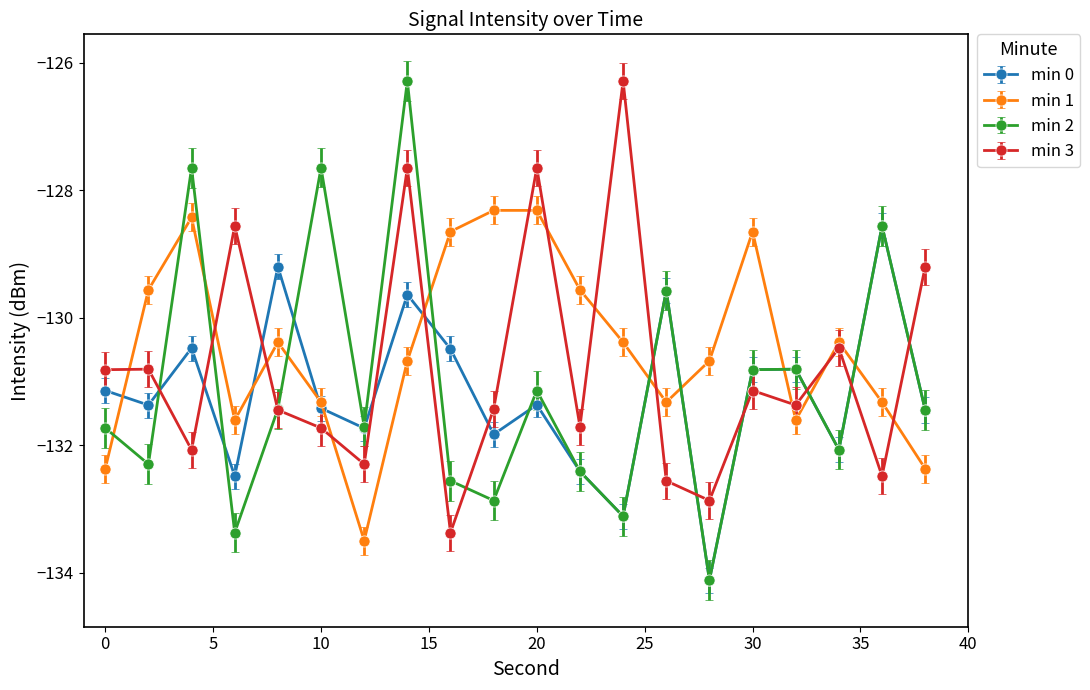

What is the maximum value for min 1?

-128.3